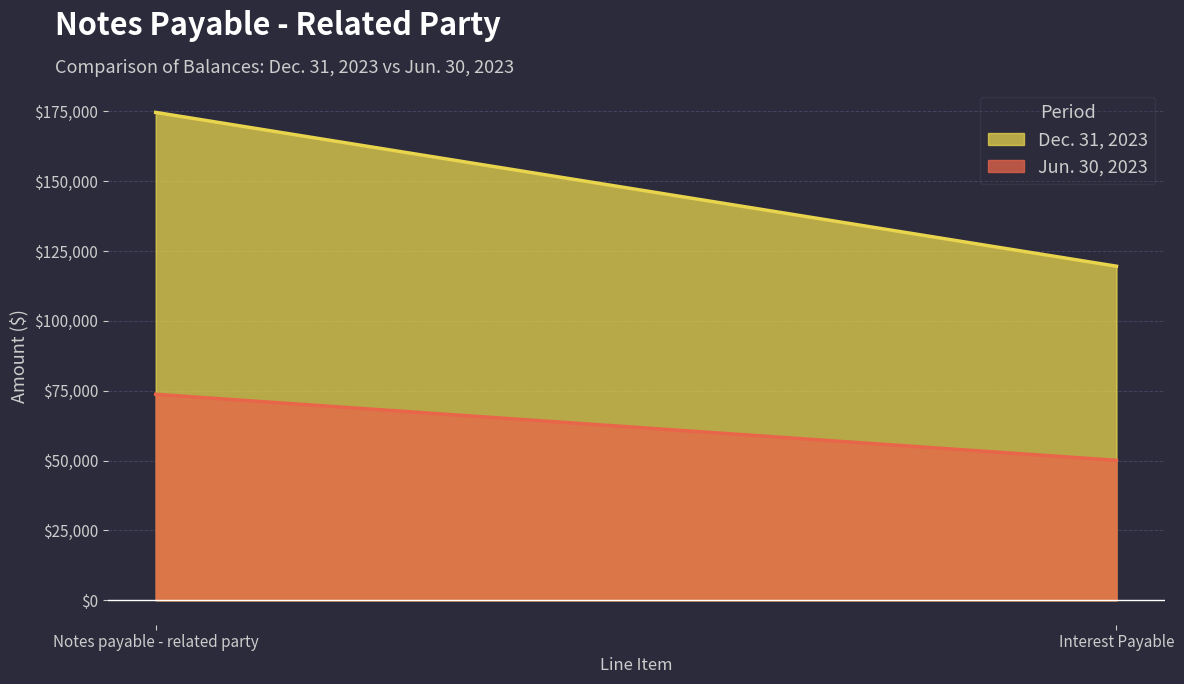

What is the label of the 2nd point from the right?

Notes payable - related party